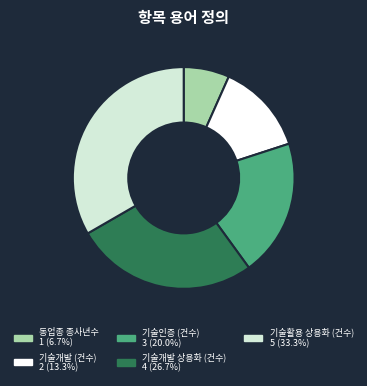

What is the largest slice in the pie chart?

기술활용 상용화 (건수)